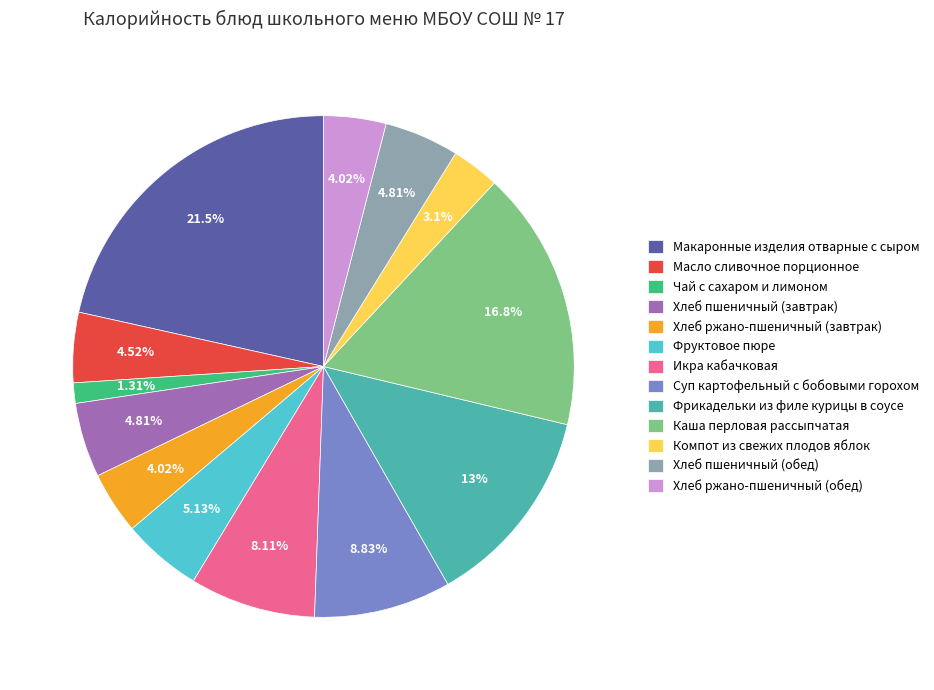

How many slices are in this pie chart?

13